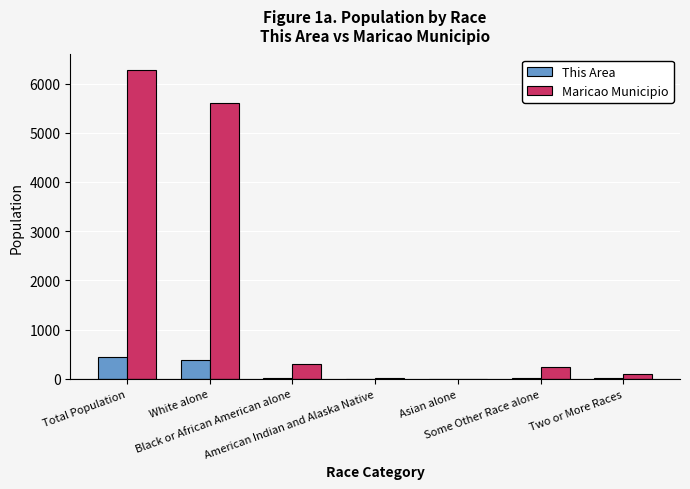

What is the maximum value shown in the chart?

6276